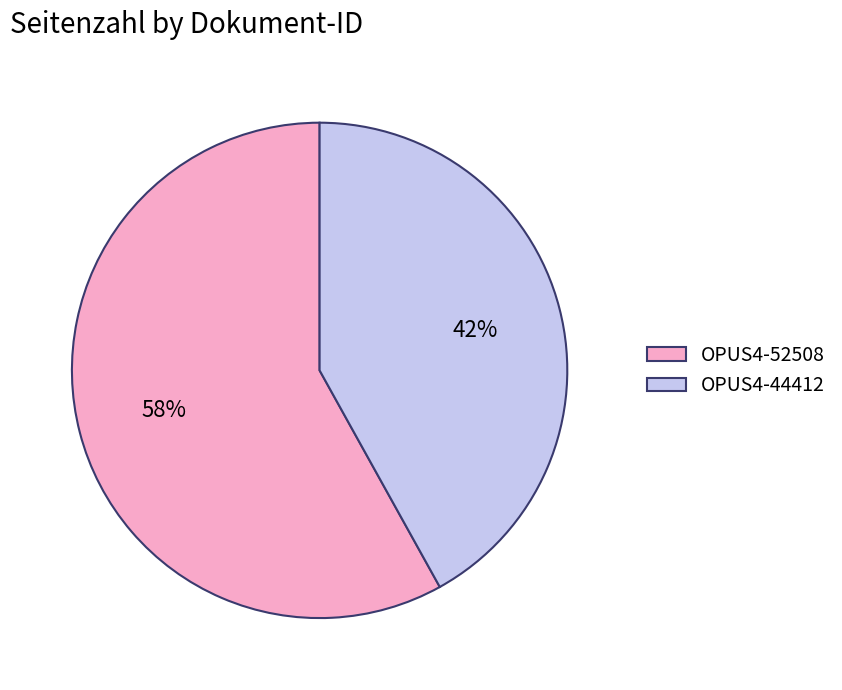

Between OPUS4-52508 and OPUS4-44412, which is larger?

OPUS4-52508